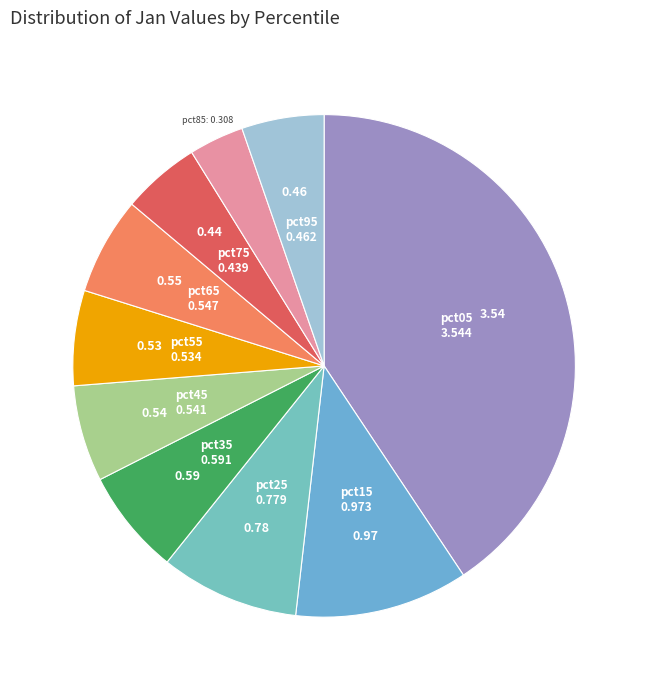

Which has a higher value, pct75 or pct85?

pct75